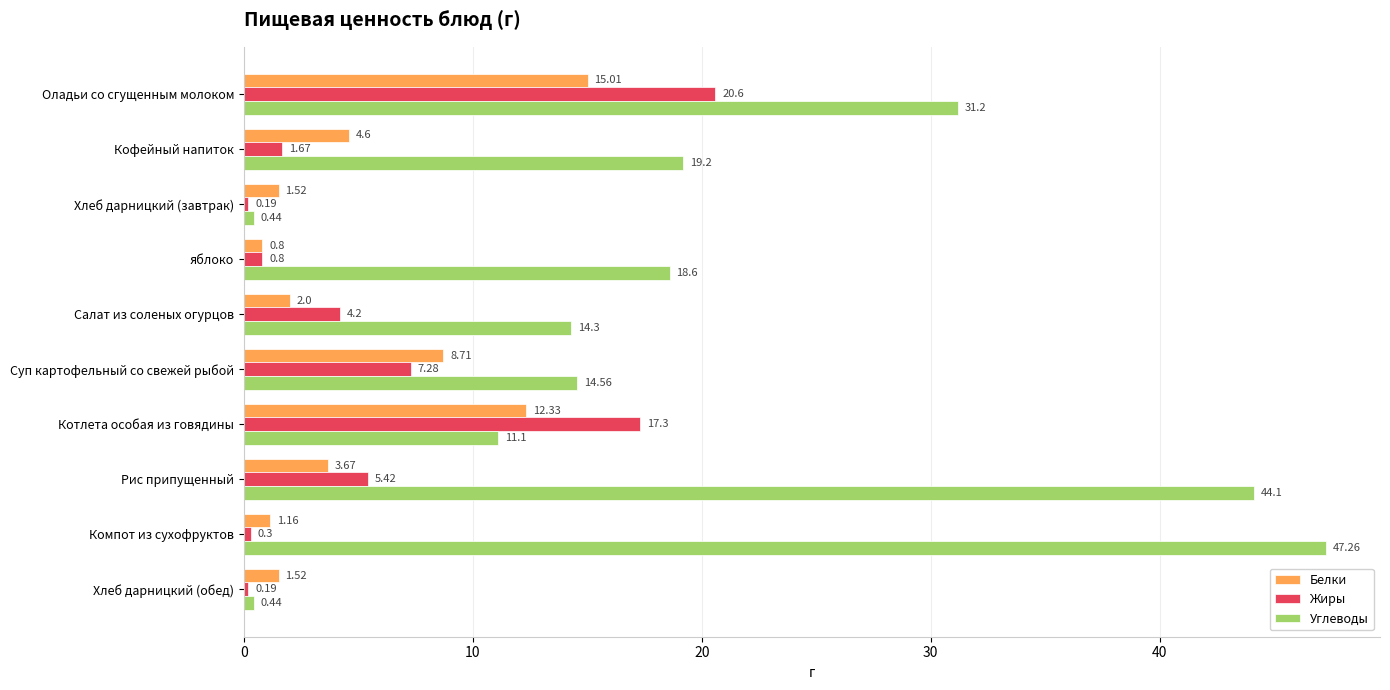

What is the difference between the highest and lowest values at Хлеб дарницкий (завтрак)?

1.3